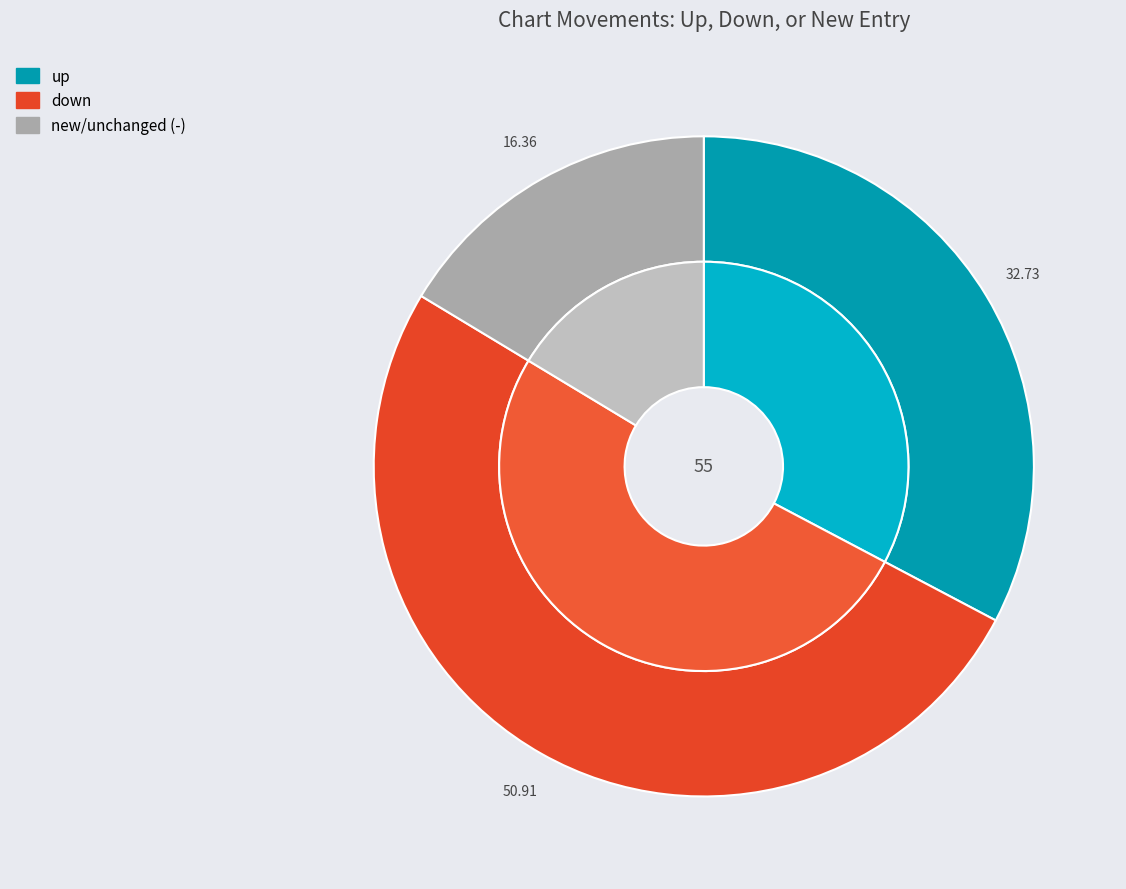

What is the majority slice?

down